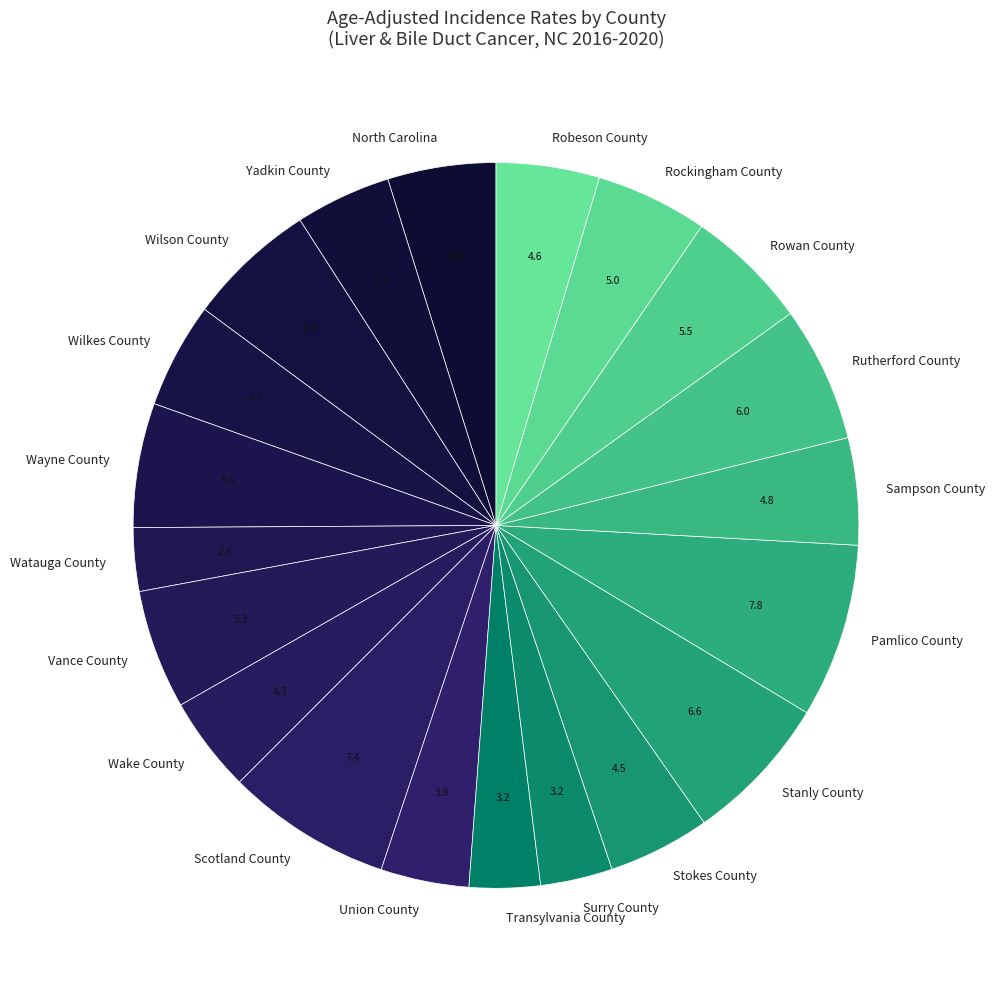

Does Vance County represent more than half of the total?

No